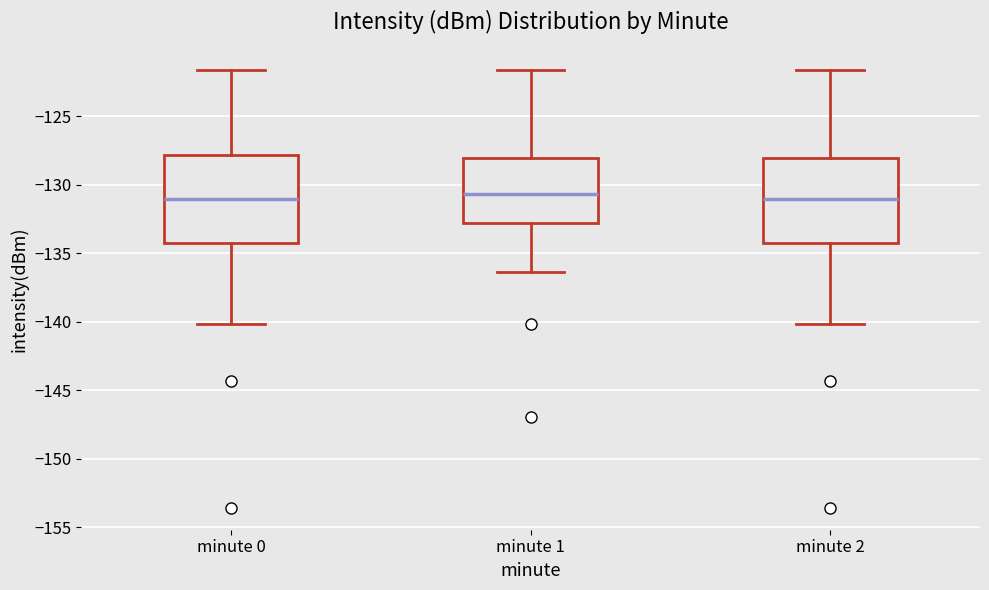

Where does the median line of the box for minute 1 sit on the y-axis? The values are not printed on the chart, so give them approximately, as read against the axis.

-130.5